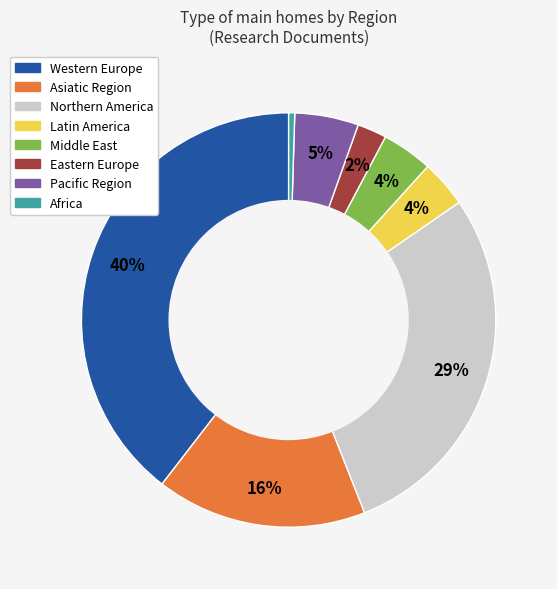

Which category has the biggest portion of the pie?

Western Europe